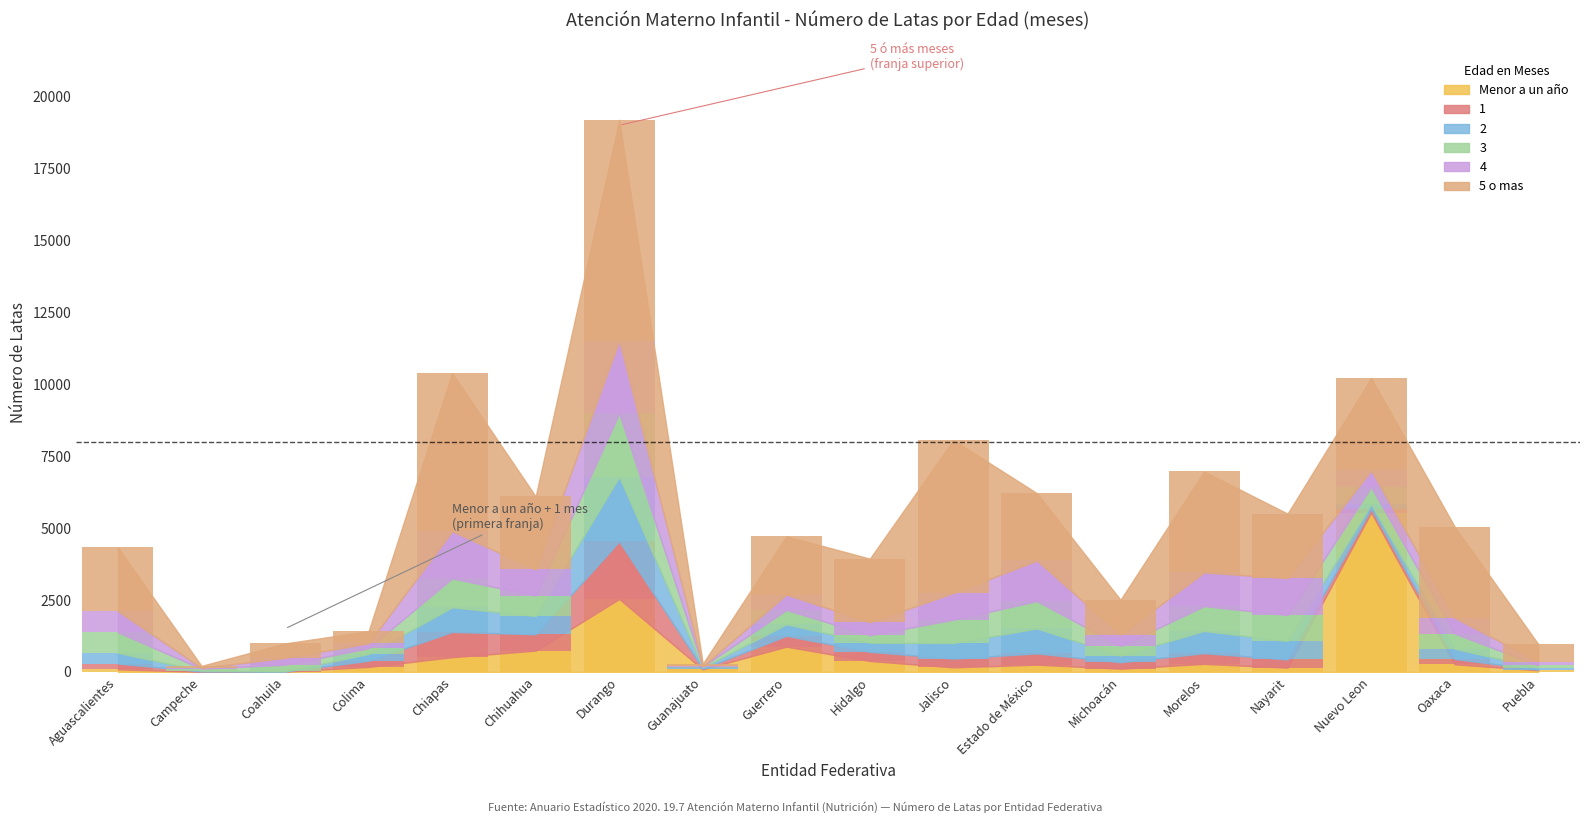

How many values in the 1 series are below 286?

9